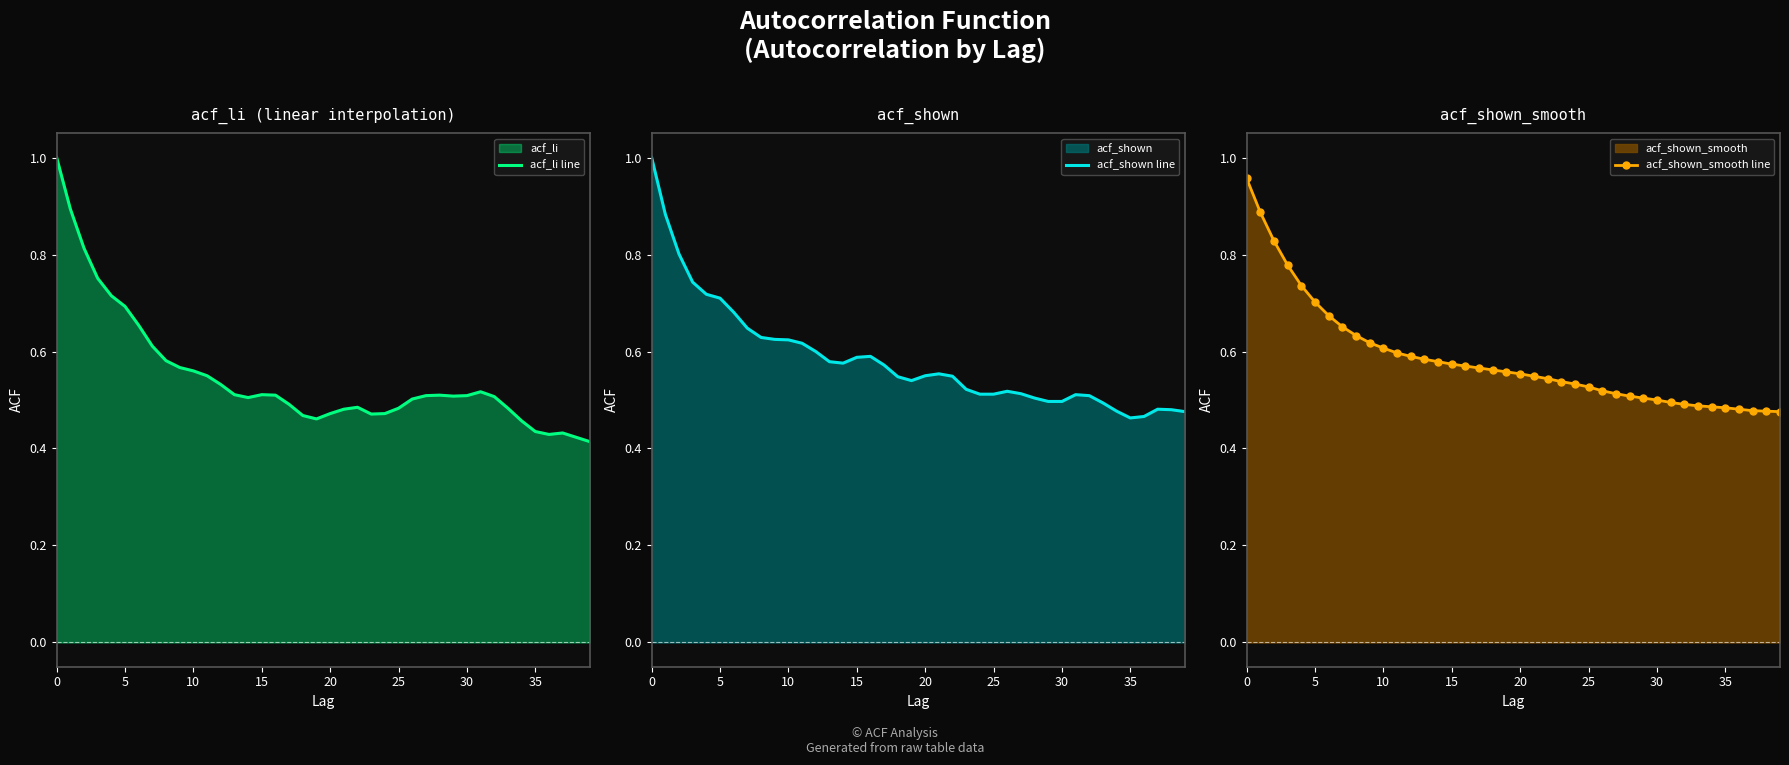

How many distinct data groups are displayed?

3